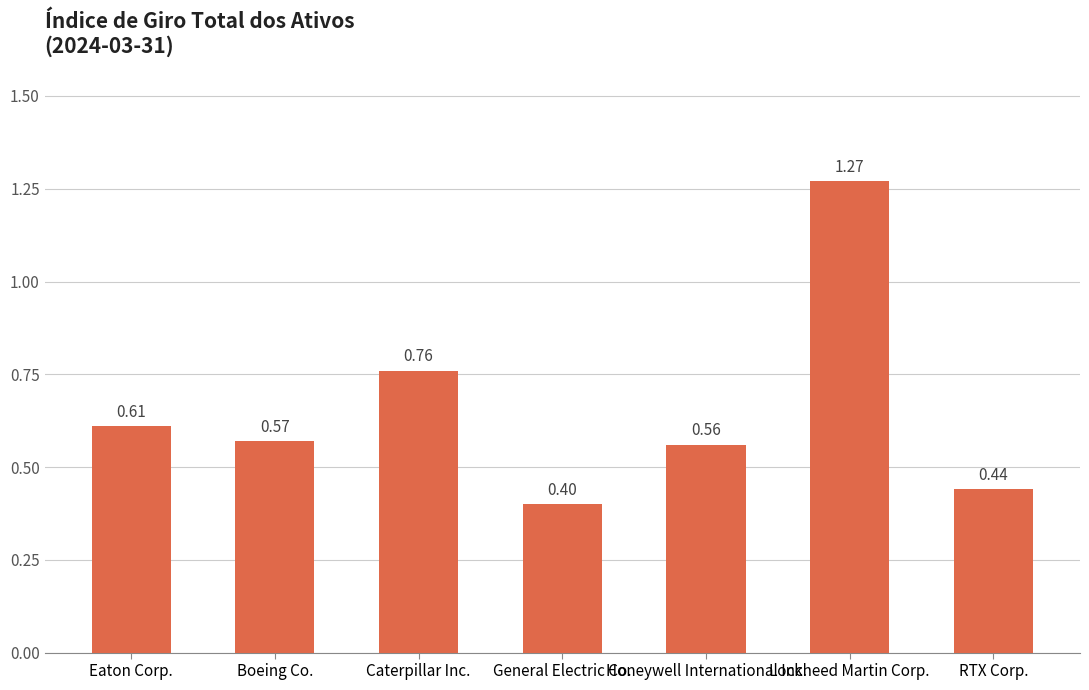

What is the average value?

0.7